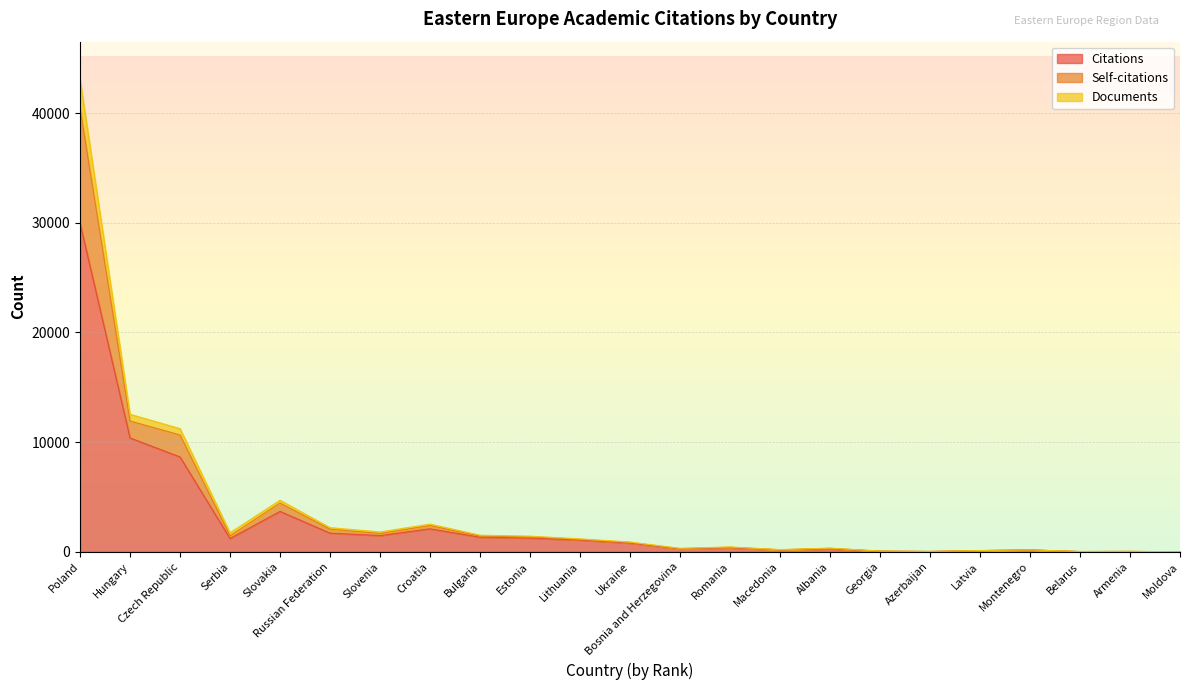

How many lines are shown in the chart?

3